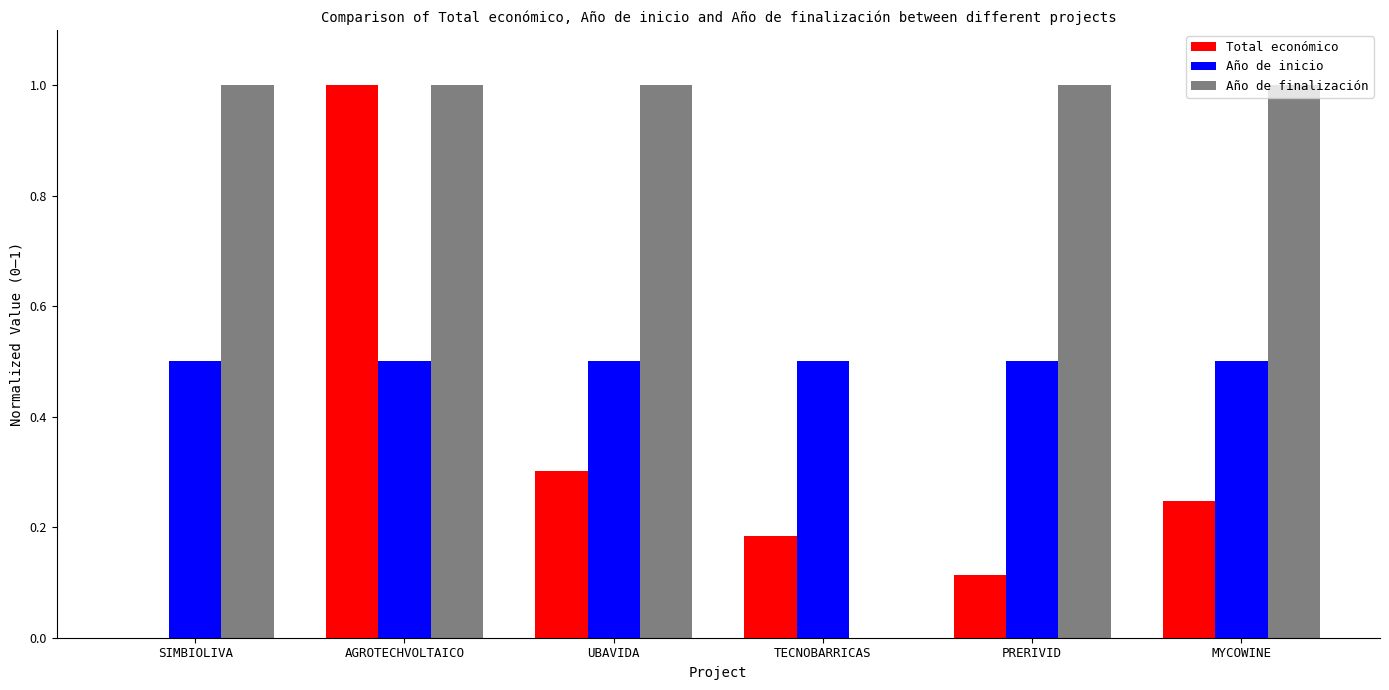

What are all the series names shown in the legend?

Total económico, Año de inicio, Año de finalización